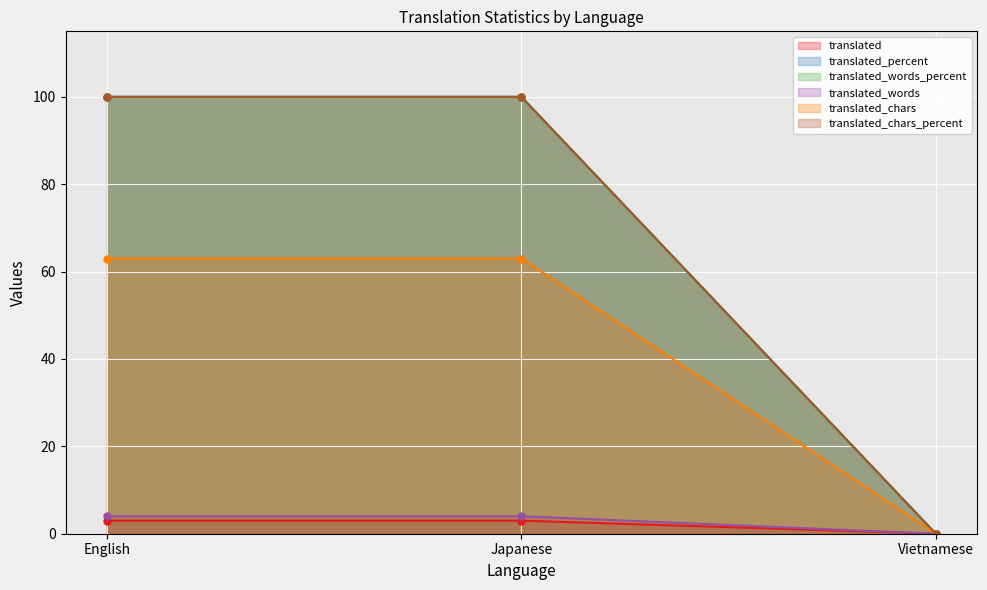

How many translated_percent values are between 0 and 100?

3